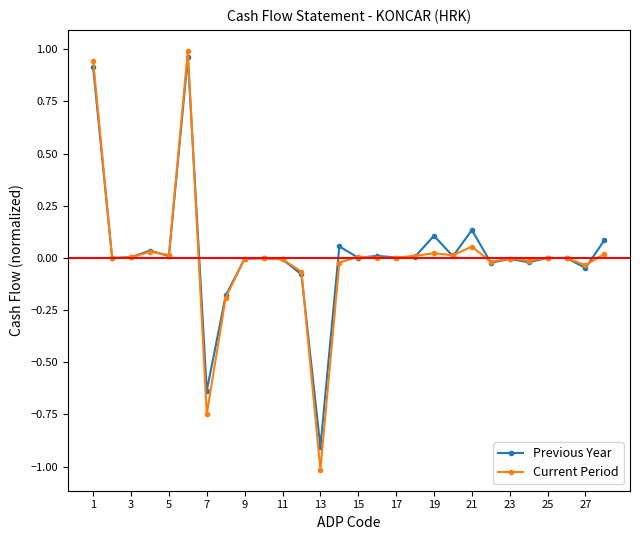

True or false: Previous Year has more than 0 points higher than both neighbors.

True